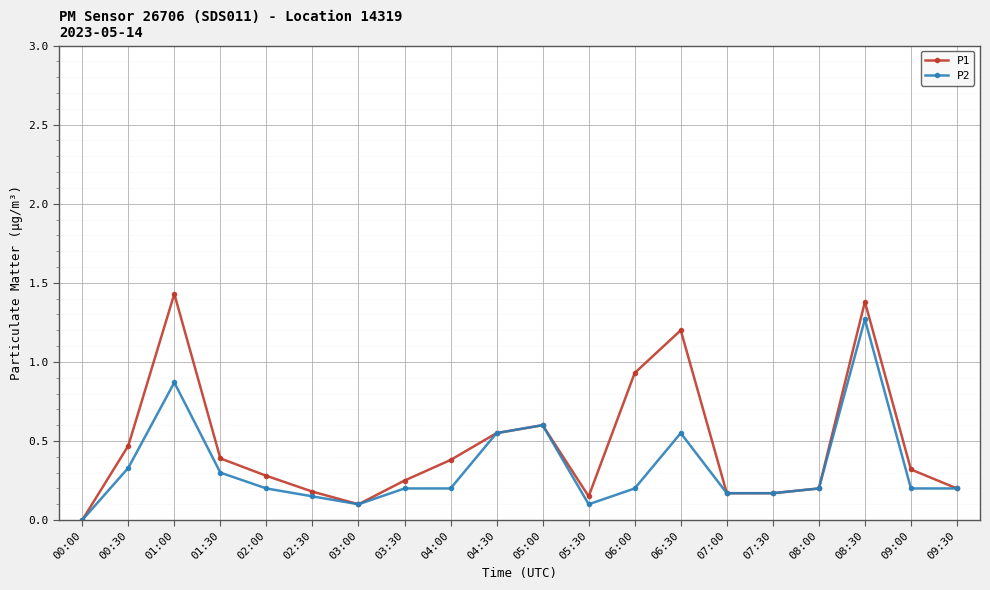

Which series has the largest total across all categories?

P1